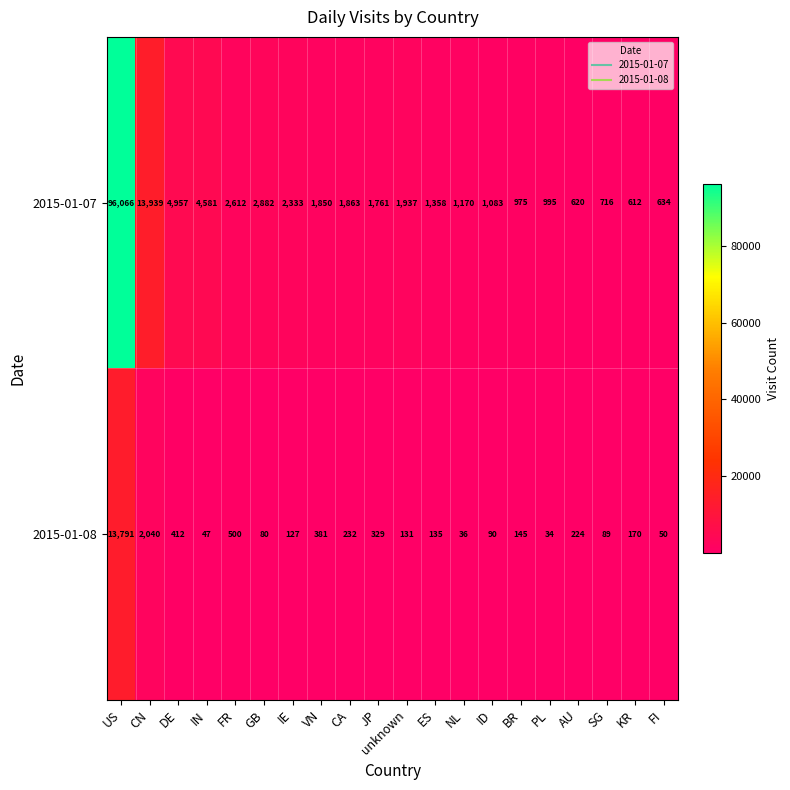

List the series in order of their overall mean, lowest first.

2015-01-08, 2015-01-07